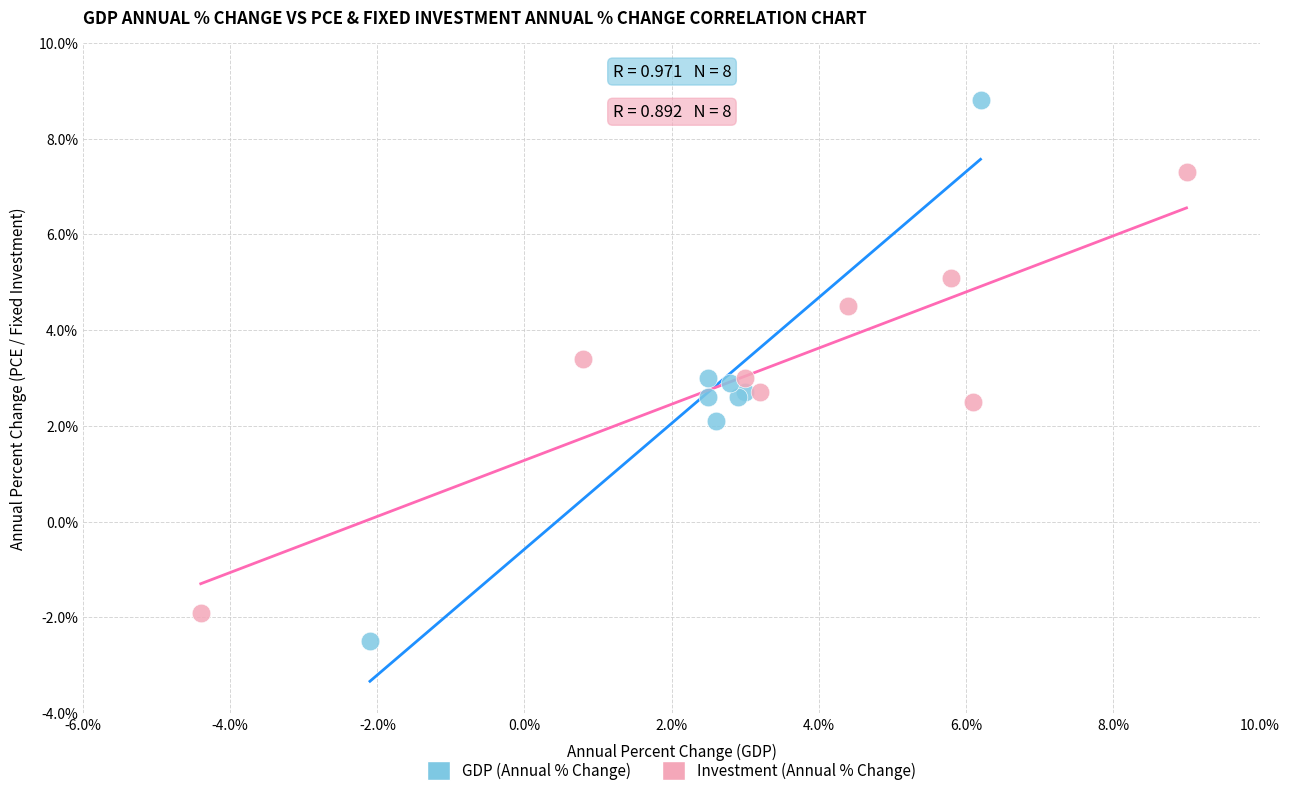

Which series contains the lowest Y value?

GDP (Annual % Change)